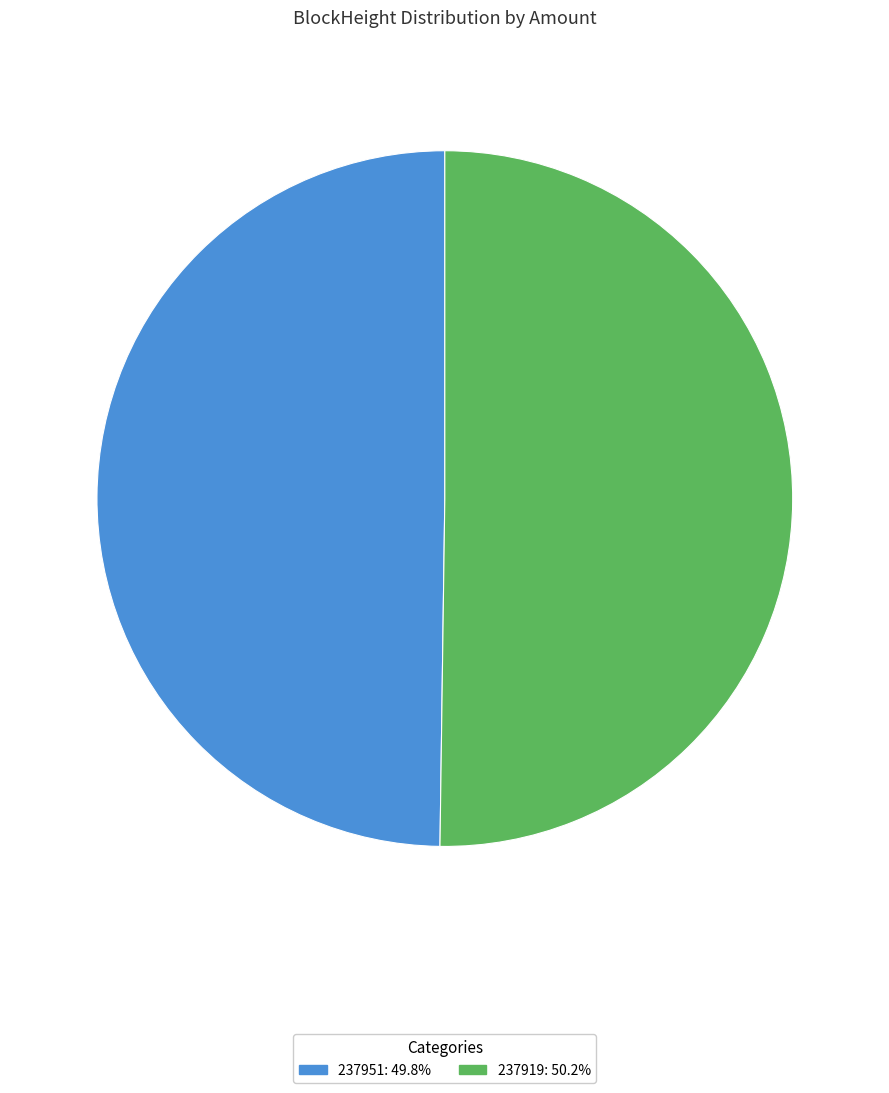

Is the sum of 237951 and 237919 greater than half?

Yes